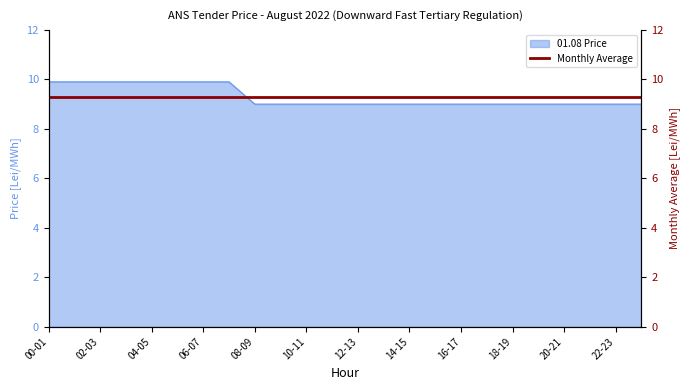

The value of 01.08 Price at 04-05 is 9.9. True or false?

True